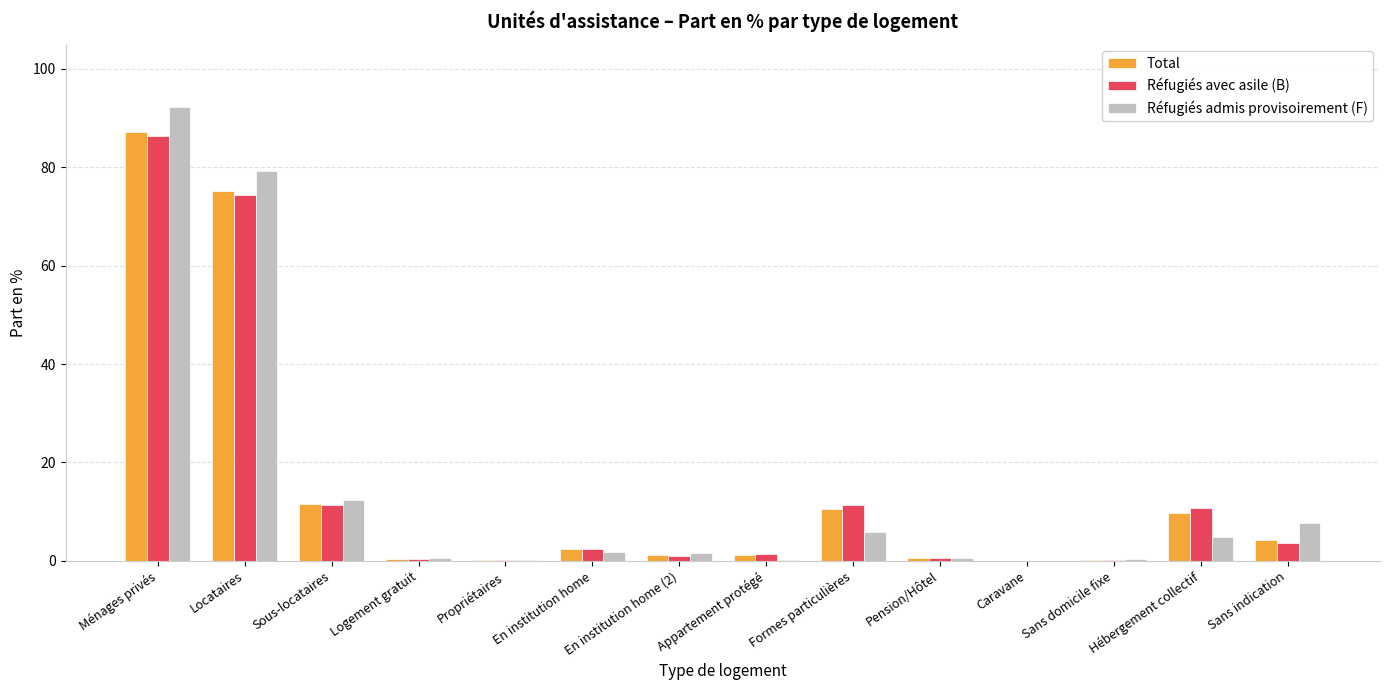

The value of Réfugiés avec asile (B) at Logement gratuit is 0.3. True or false?

True